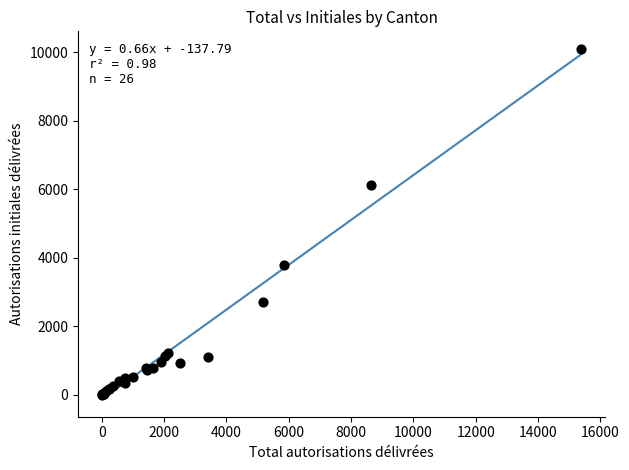

What Y value in the scatter plot is closest to 5053?

6121